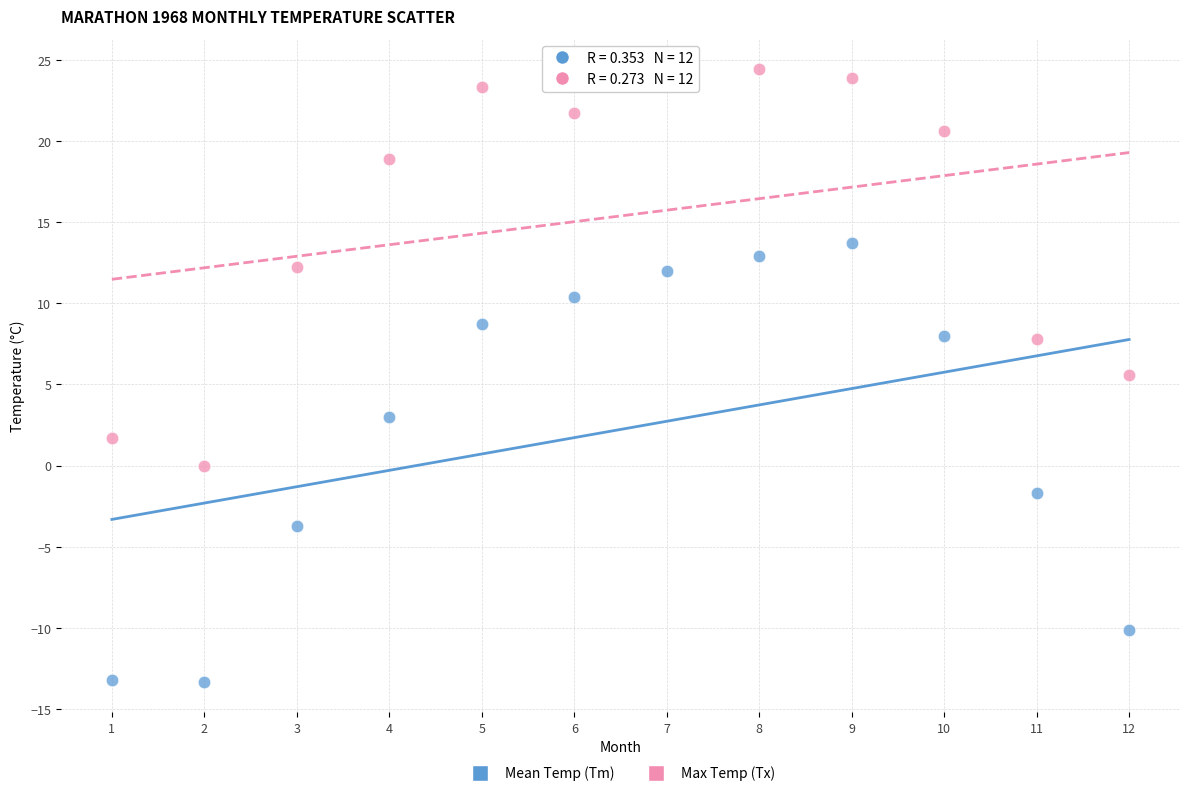

Which series has the largest Y range (max minus min)?

Mean Temp (Tm)